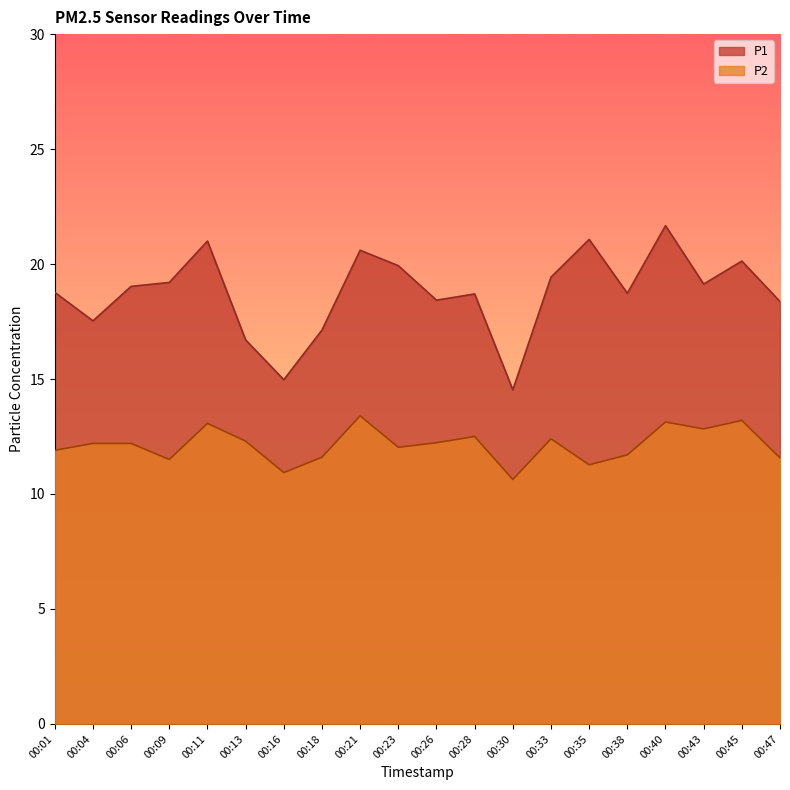

How many categories are shown in the chart?

20